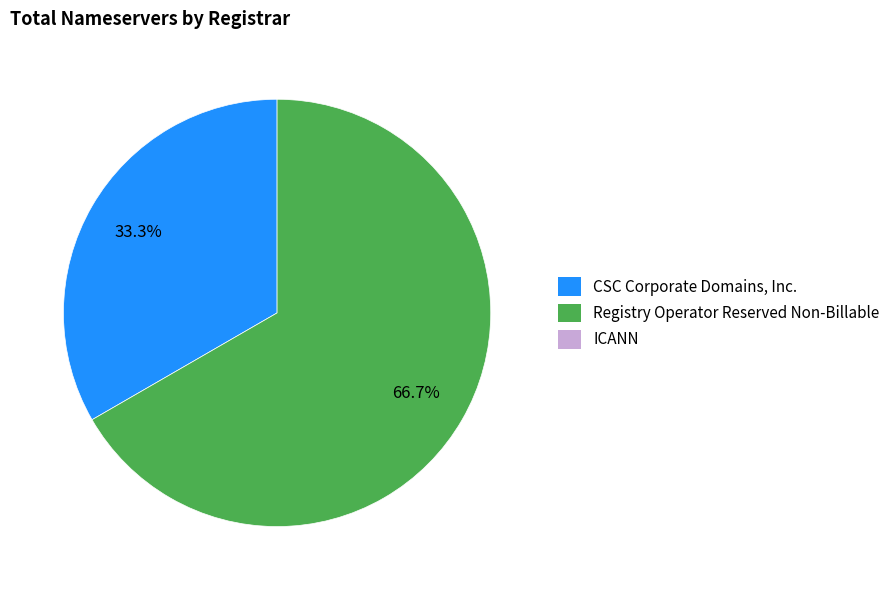

To the nearest percent, what is the average slice percentage?

50%